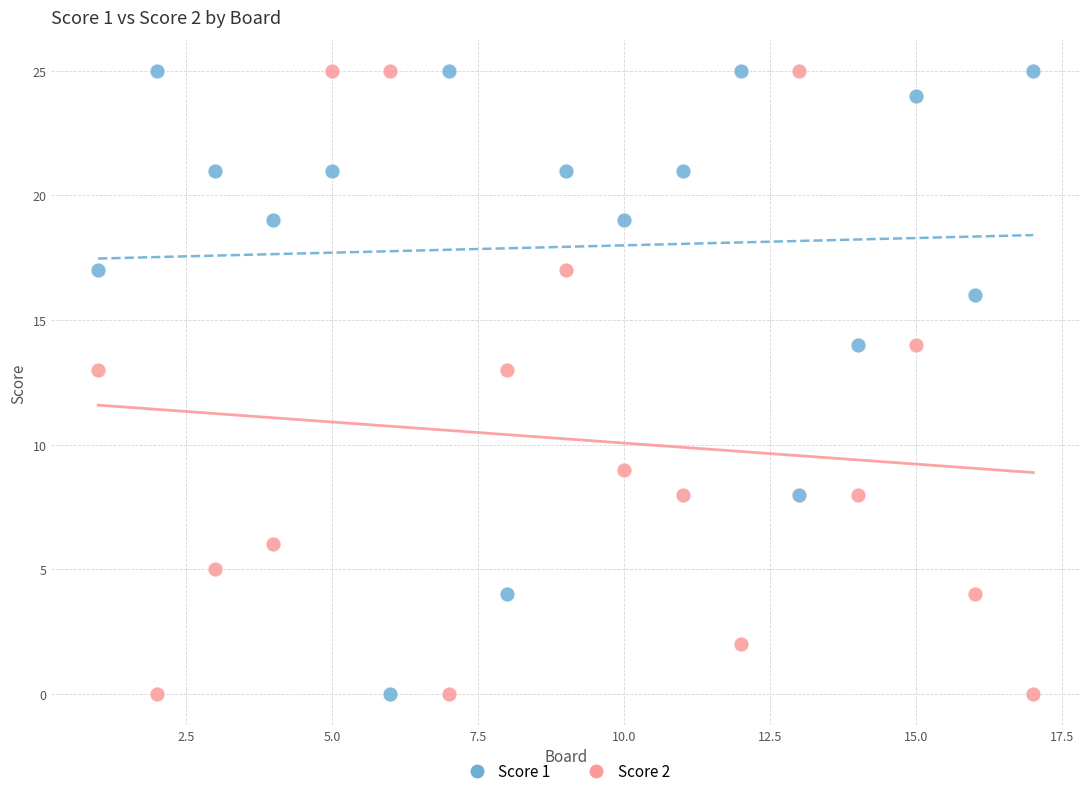

What is the X range (max minus min) for the scatter plot?

16